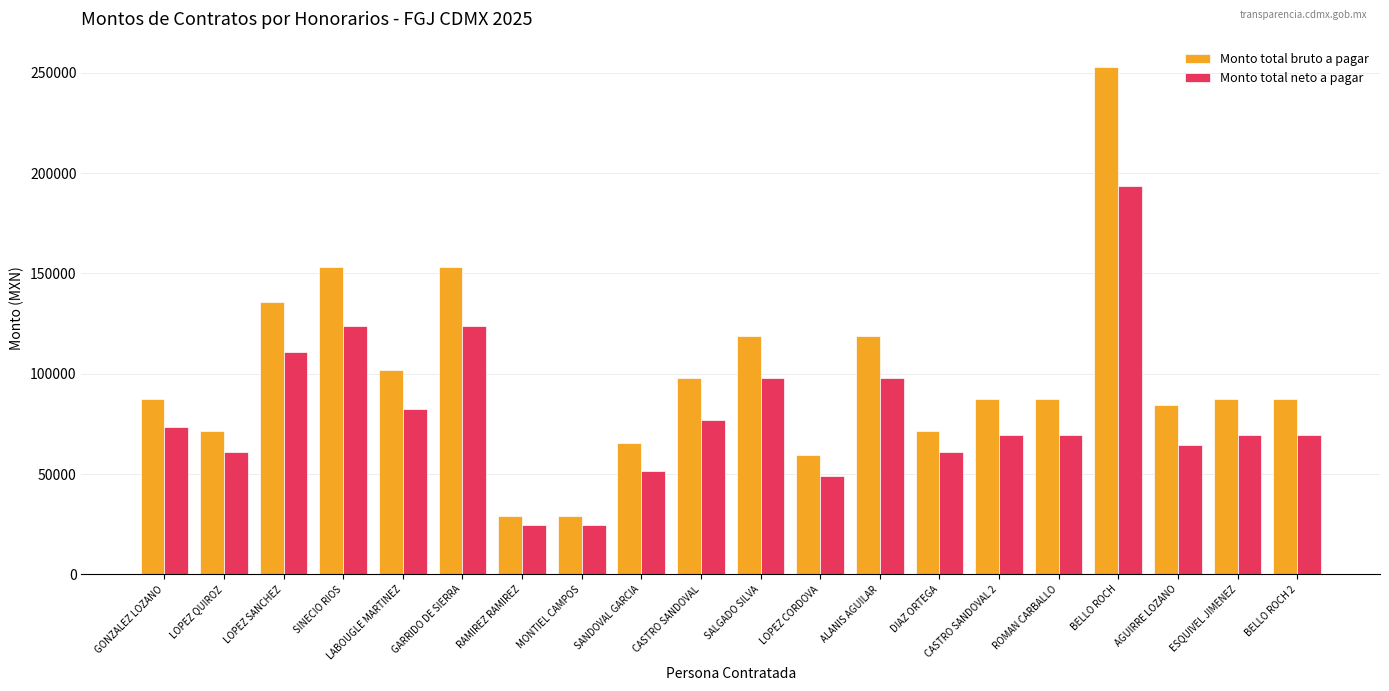

What is the spread (max minus min) of values at LOPEZ CORDOVA?

10456.8